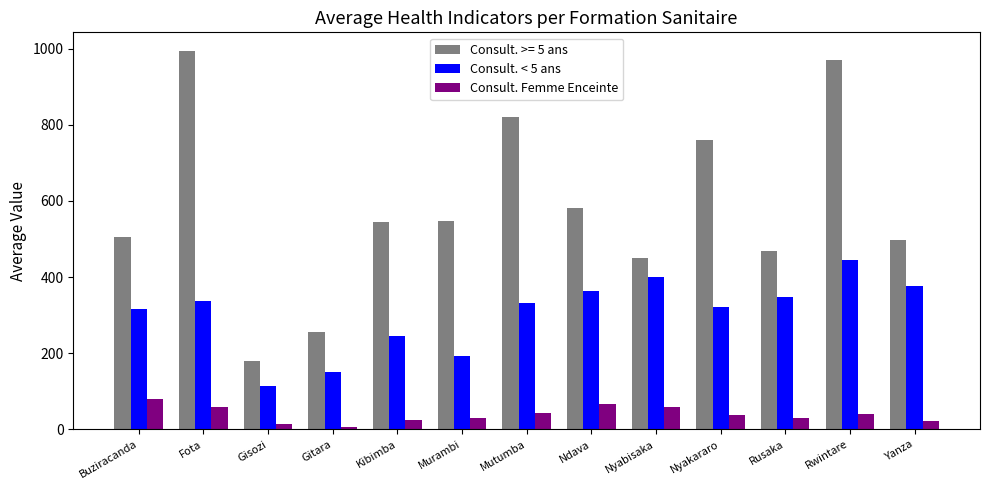

The Consult. < 5 ans series shows 268.0 at Murambi. True or false?

False